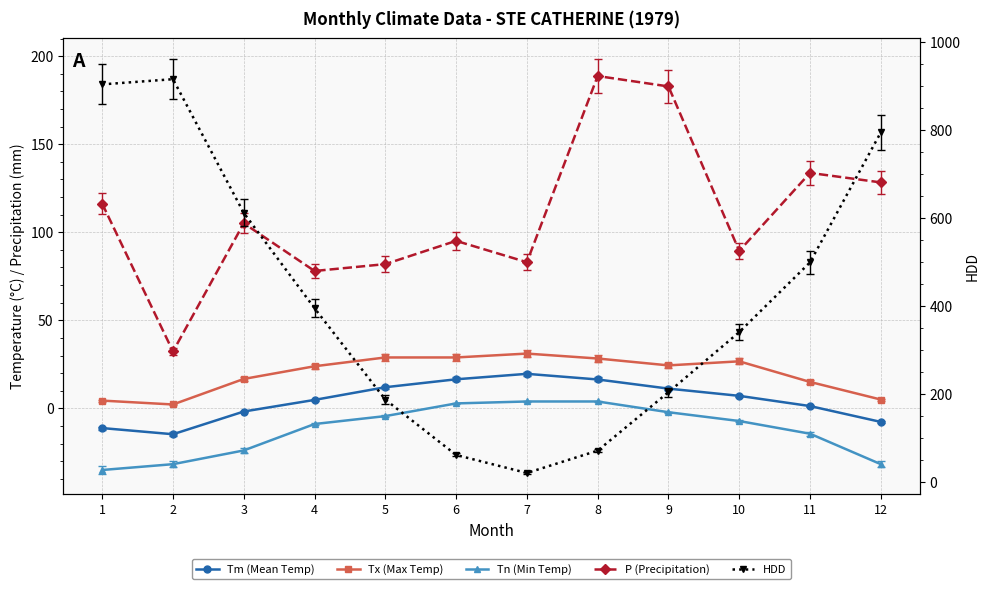

At how many categories does at least one series exceed 94?

11